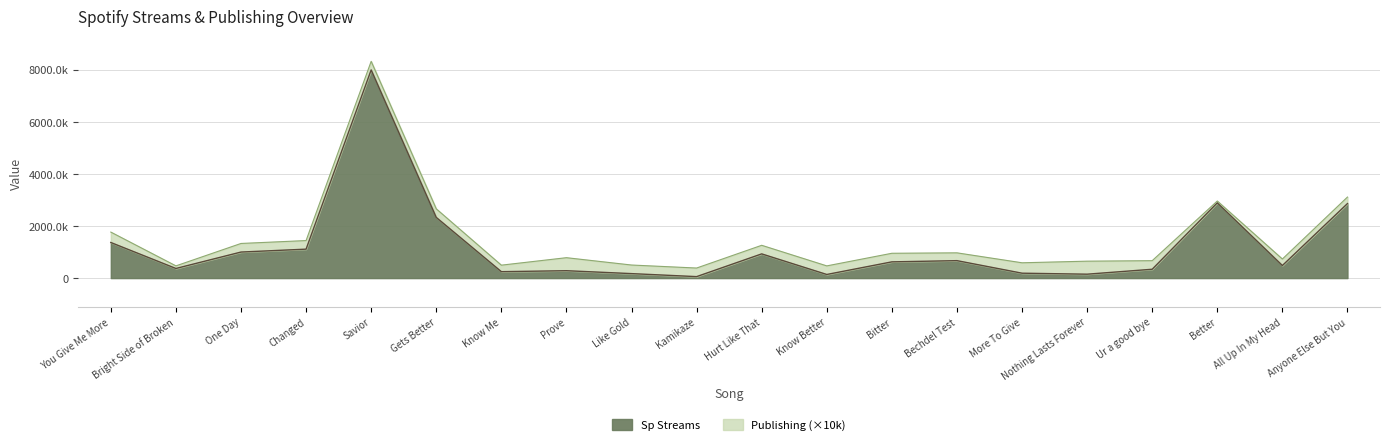

What is the label of the 16th point from the right?

Savior